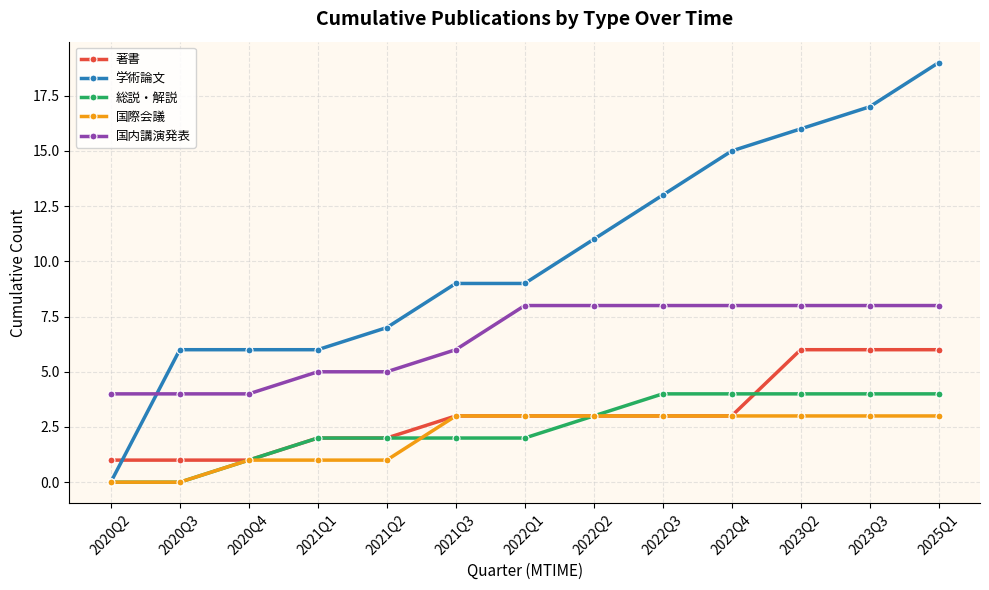

How many distinct data groups are displayed?

5